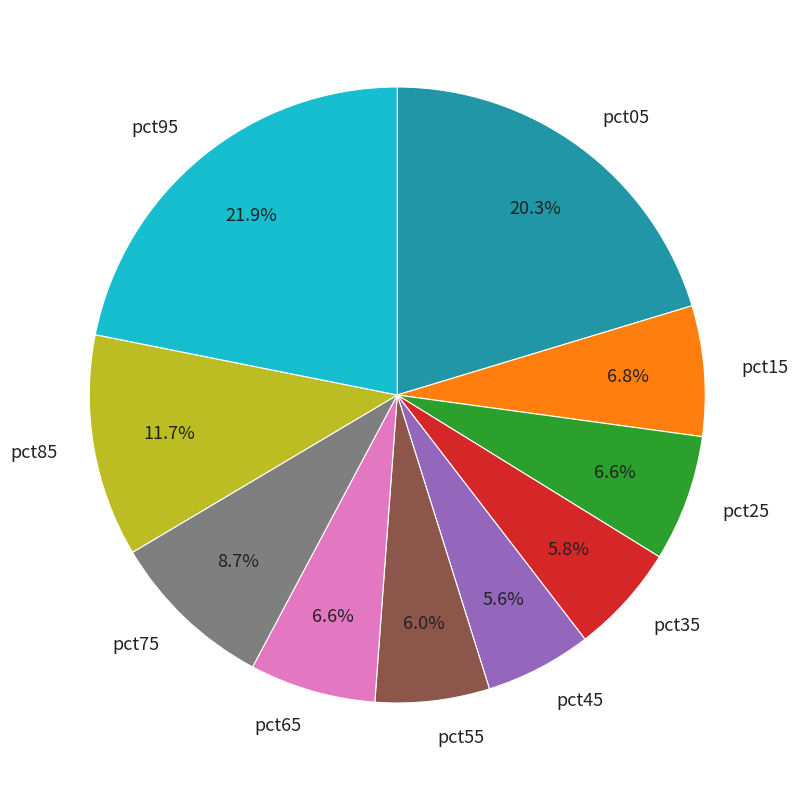

Combined, do pct45 and pct95 account for over 50%?

No